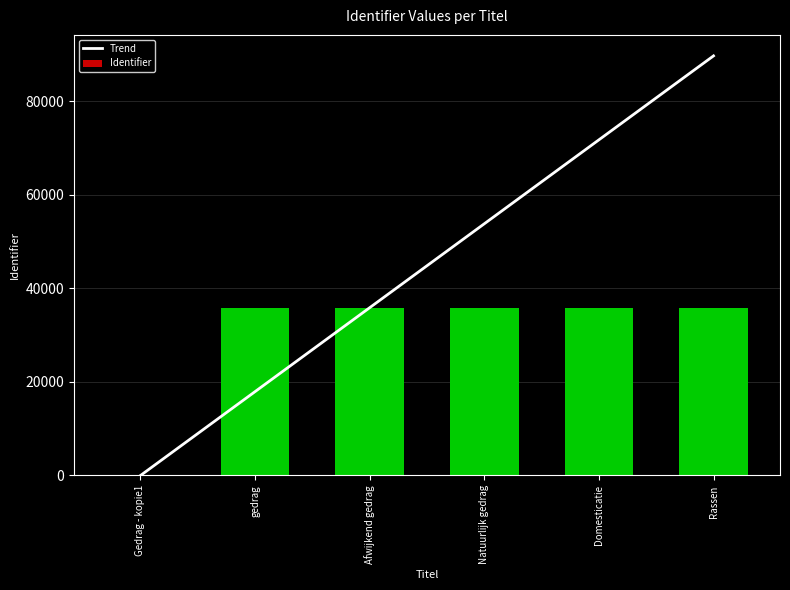

At which label is Identifier closest to 17955?

gedrag